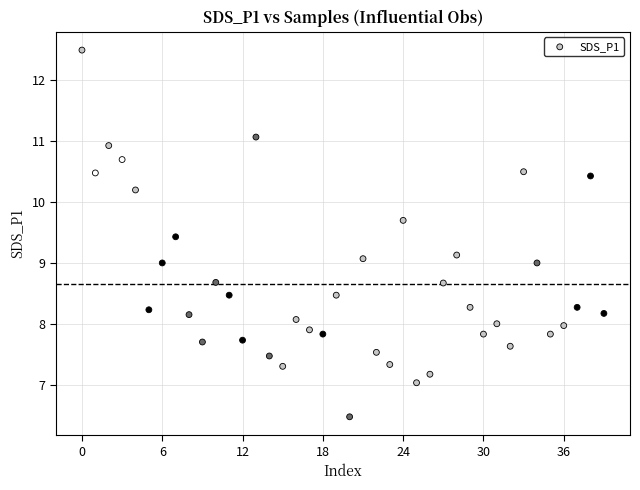

What is the range of Y values (max minus min)?

6.0